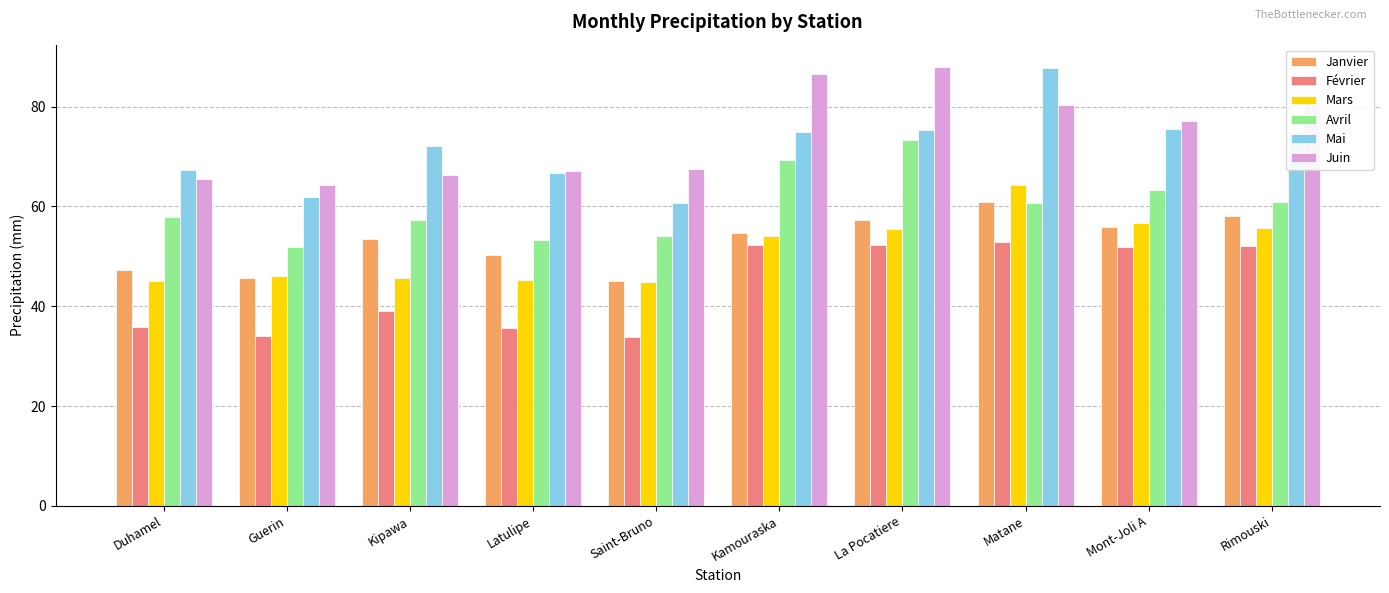

How many series are shown in this chart?

6